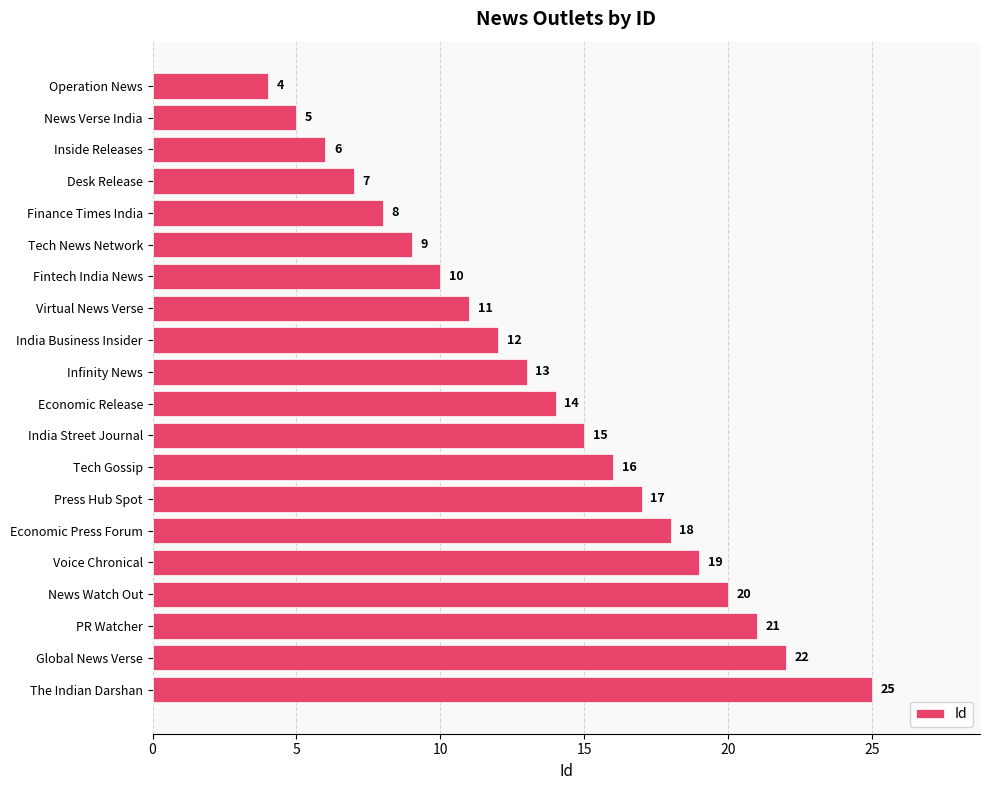

What is the average value?

14